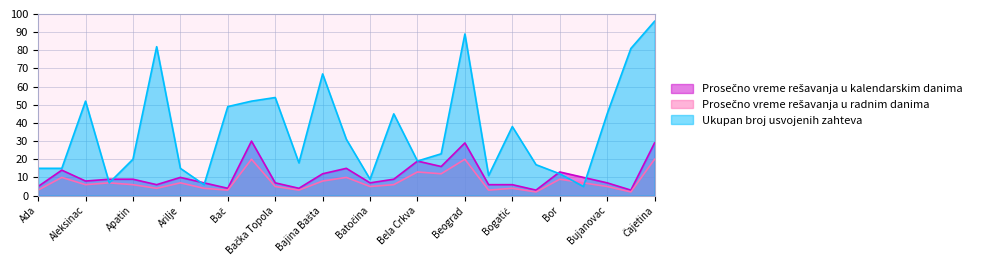

Which series has the largest range (max minus min)?

Ukupan broj usvojenih zahteva